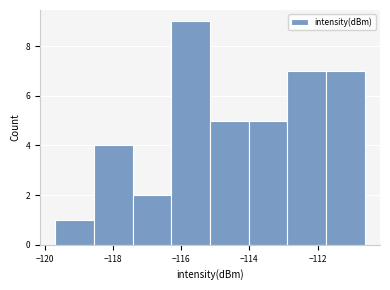

Over which range of the x-axis is the bar tallest?

-116.2 to -115.2